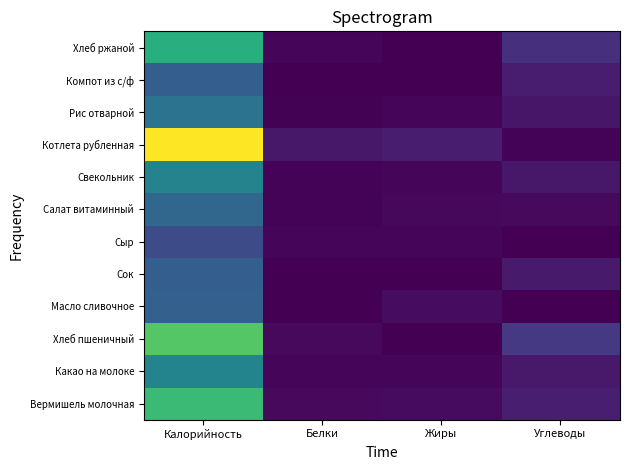

Which has a higher value, Калорийность or Жиры?

Калорийность